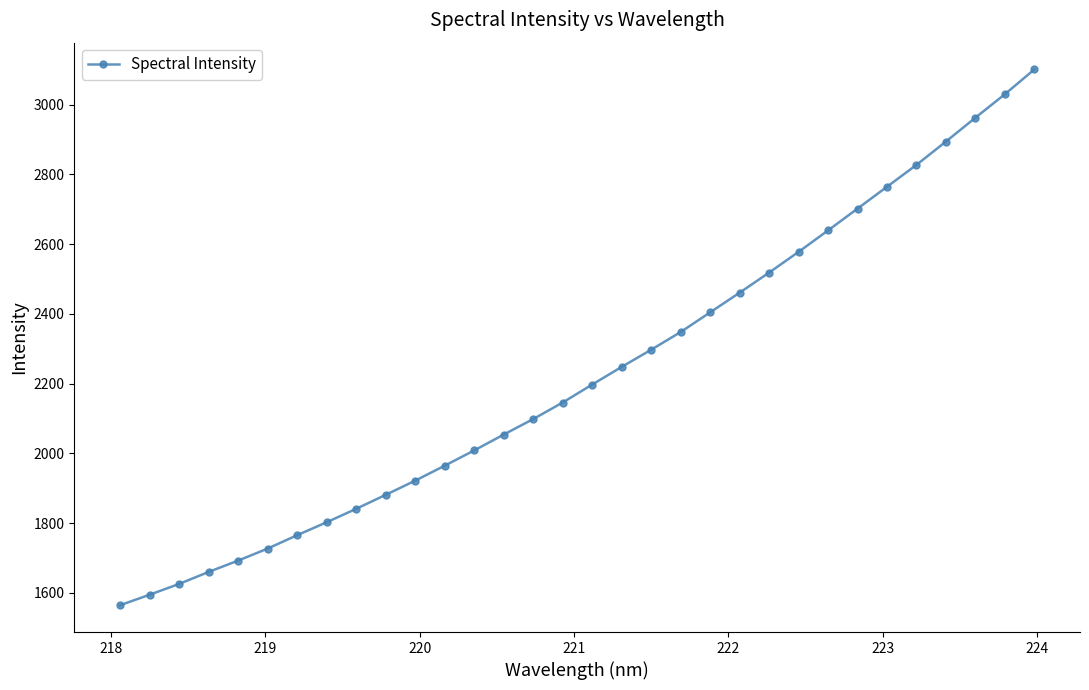

What is the maximum value shown in the chart?

3100.9